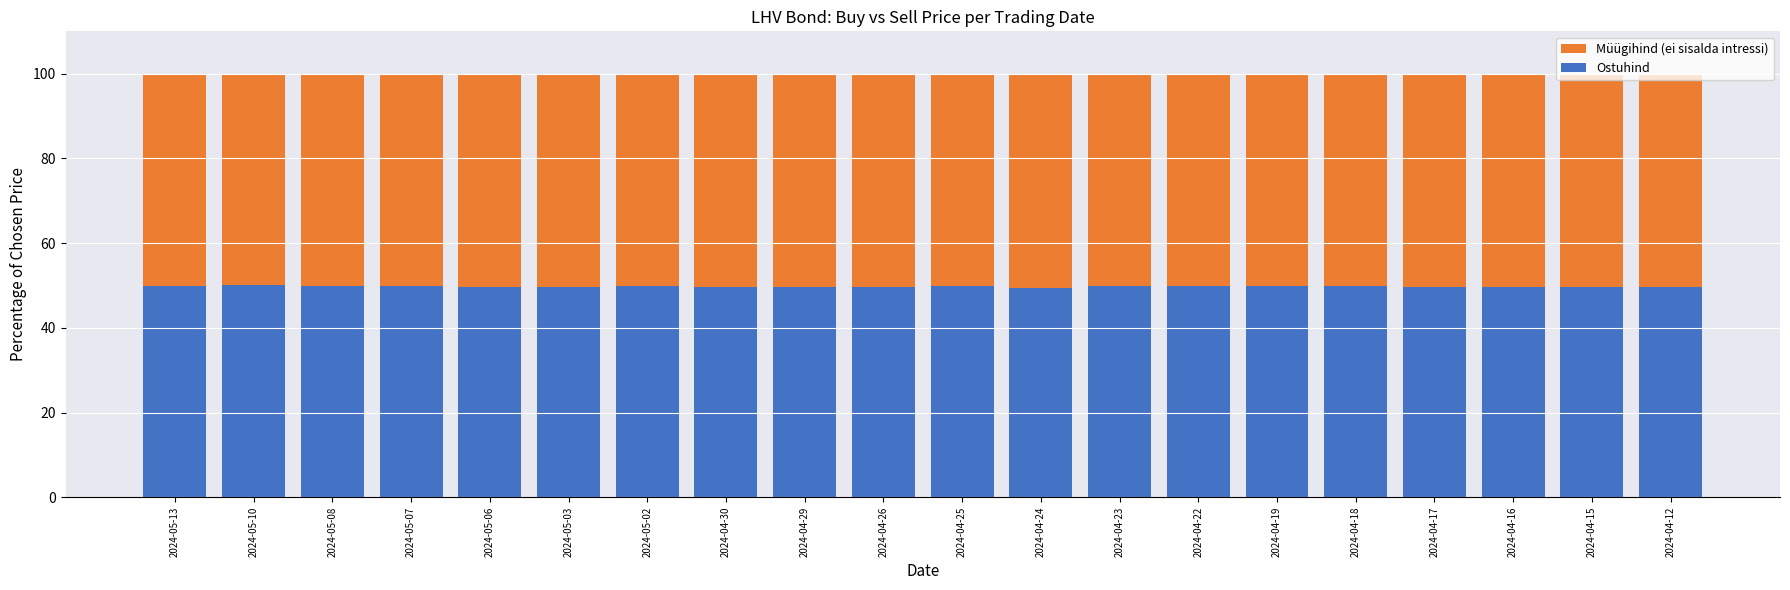

The value of Müügihind (ei sisalda intressi) at 2024-04-30 is 100.0. True or false?

True